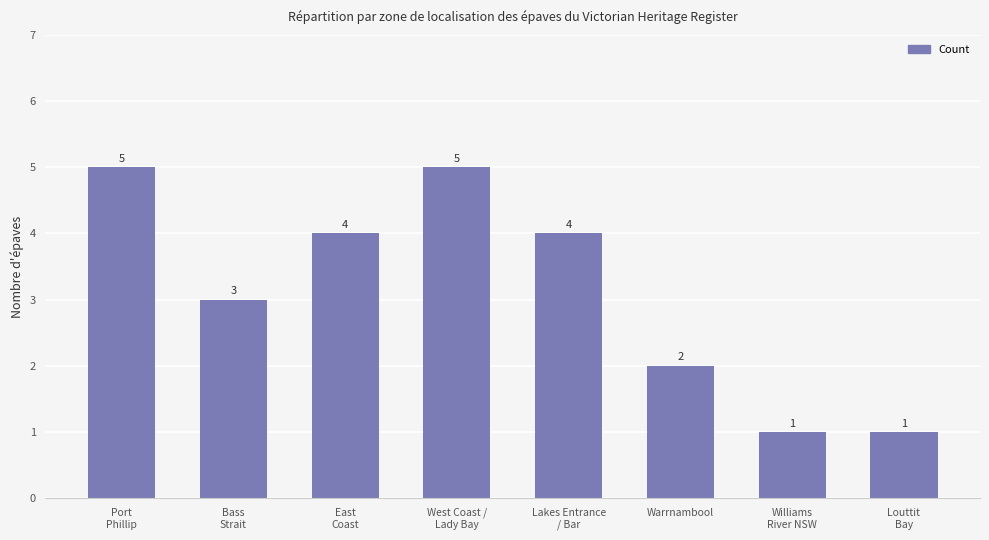

Approximately how many times larger is the value at Port
Phillip compared to Williams
River NSW?

5.0